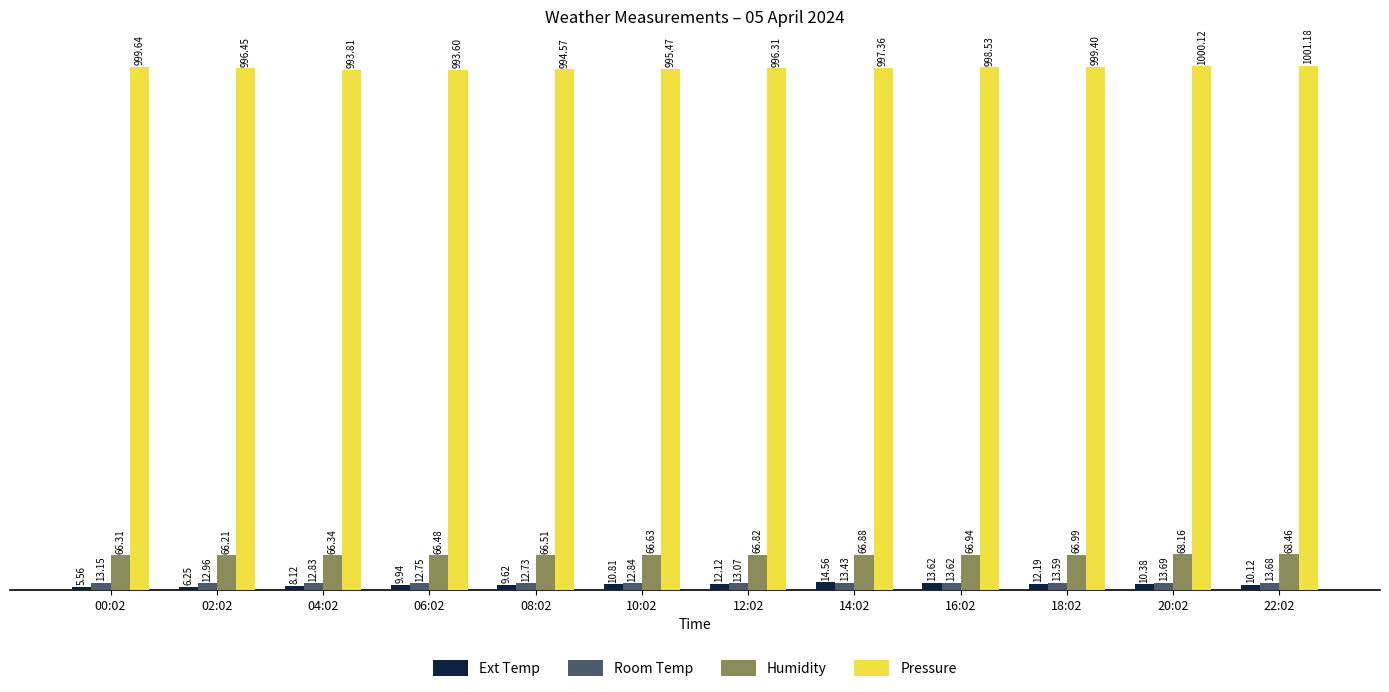

How many bars are there in each group?

4